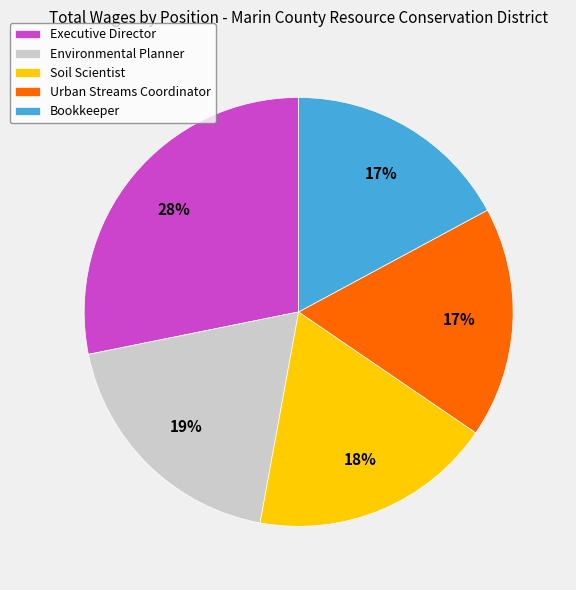

Which category has the biggest portion of the pie?

Executive Director